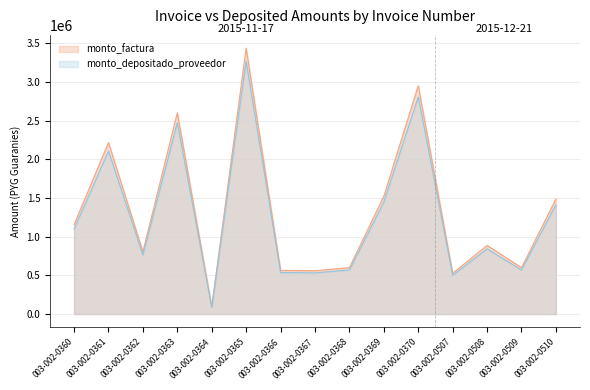

Between 003-002-0361 and 003-002-0368, which series saw the biggest shift?

monto_factura